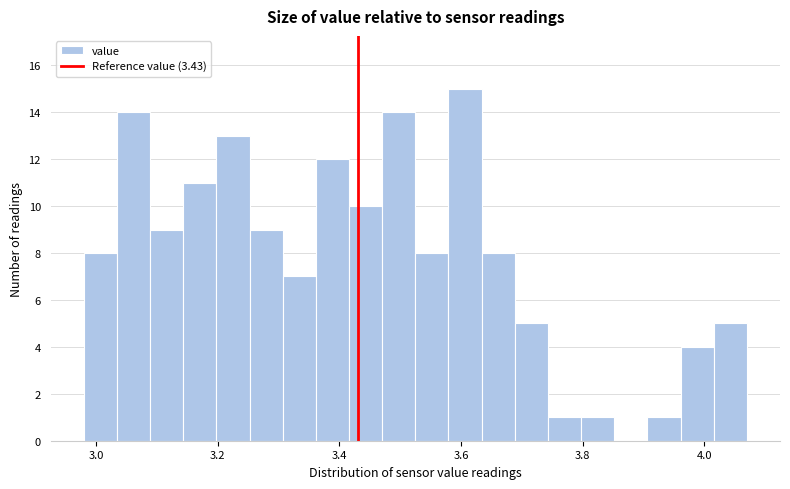

Read against the x-axis, roughly where is the centre of the tallest bar?

3.60